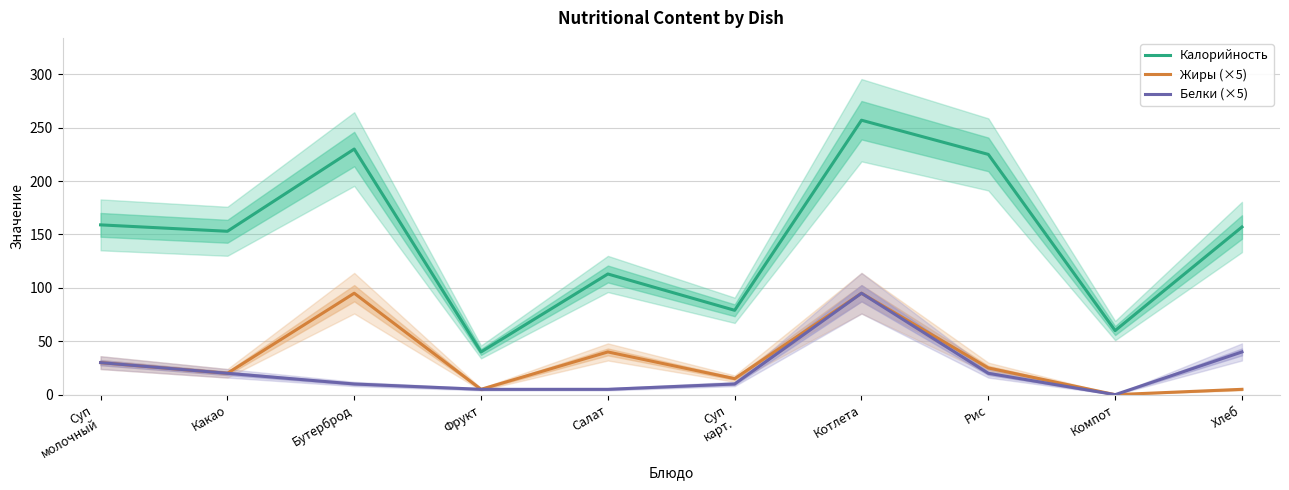

What are all the series names shown in the legend?

Калорийность, Жиры (×5), Белки (×5)